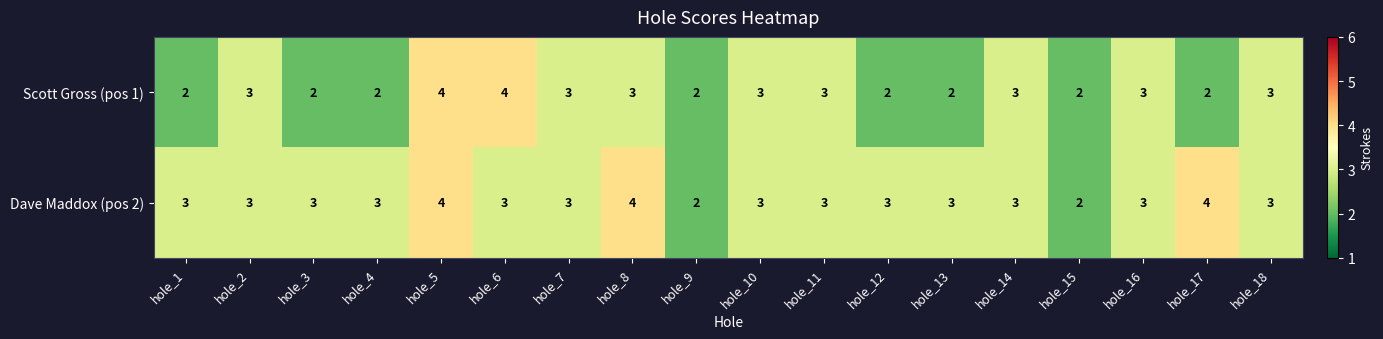

What is the average value of the Dave Maddox (pos 2) series?

3